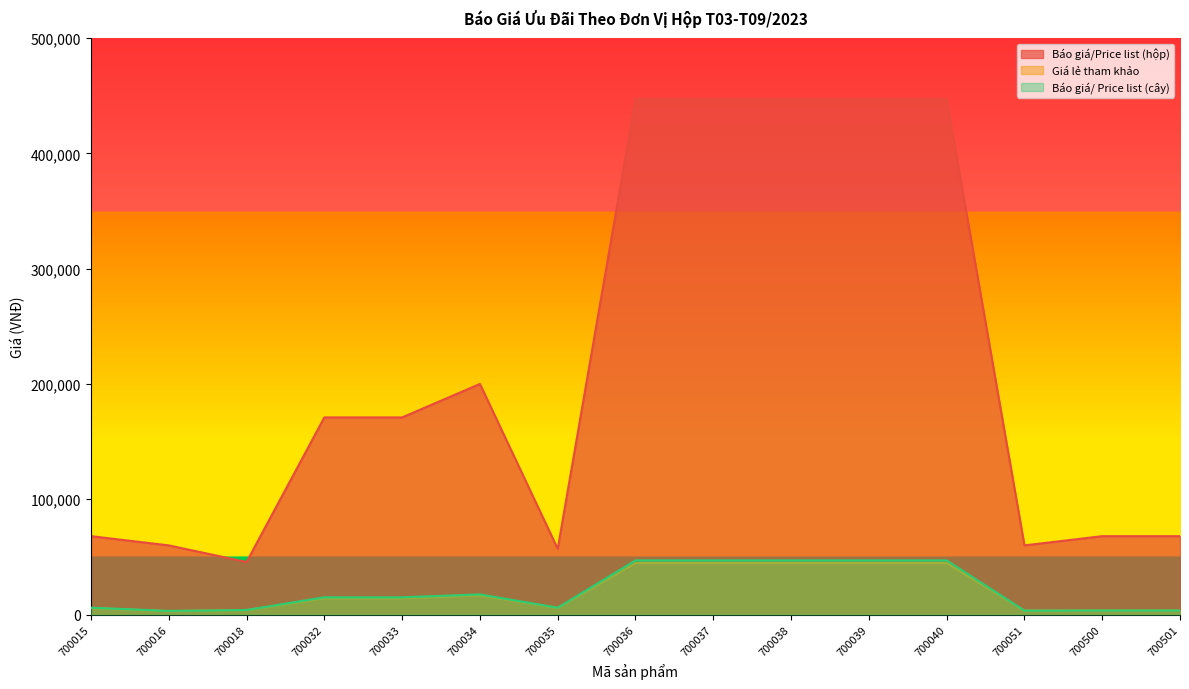

Which series has the largest total across all categories?

Báo giá/Price list (hộp)